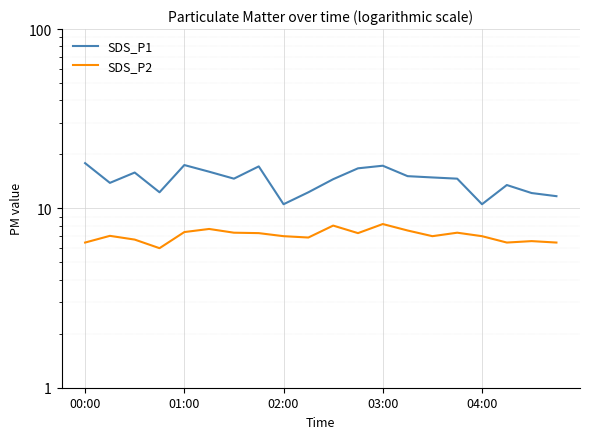

What position from the left is 6?

7